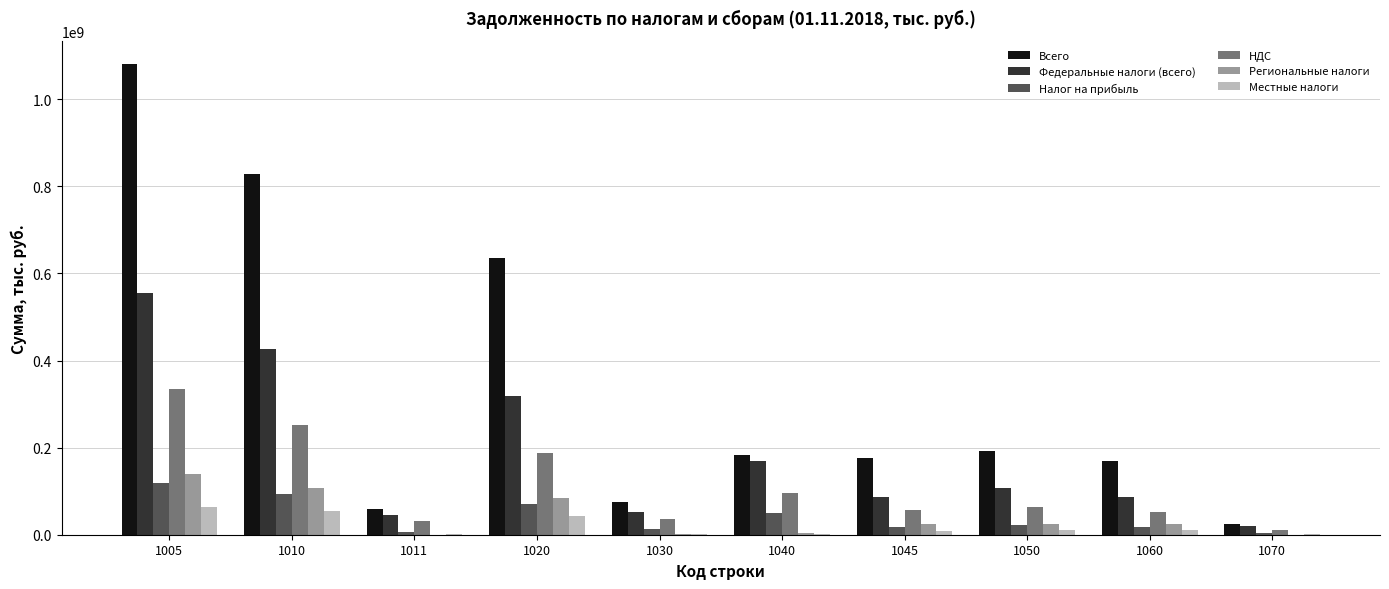

Between 1020 and 1060, which series saw the biggest shift?

Всего